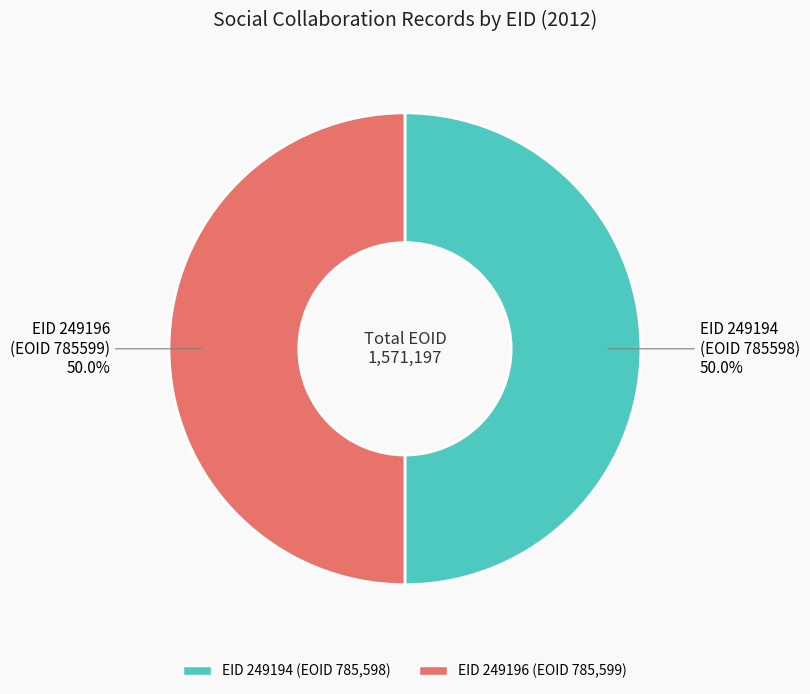

Combined, do EID 249194 and EID 249196 account for over 50%?

Yes